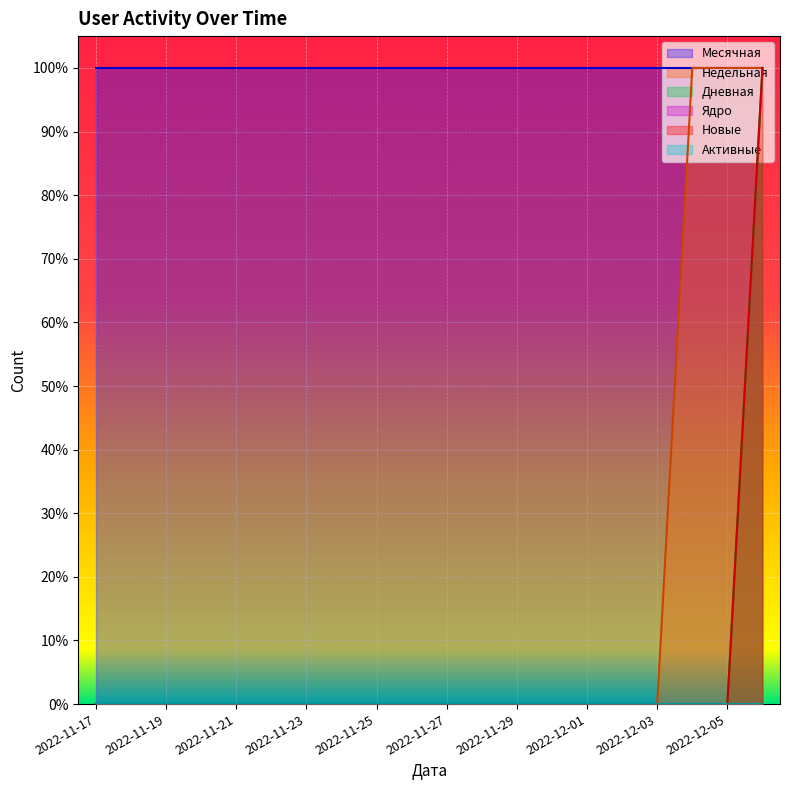

At which label is Дневная closest to 0?

2022-11-17